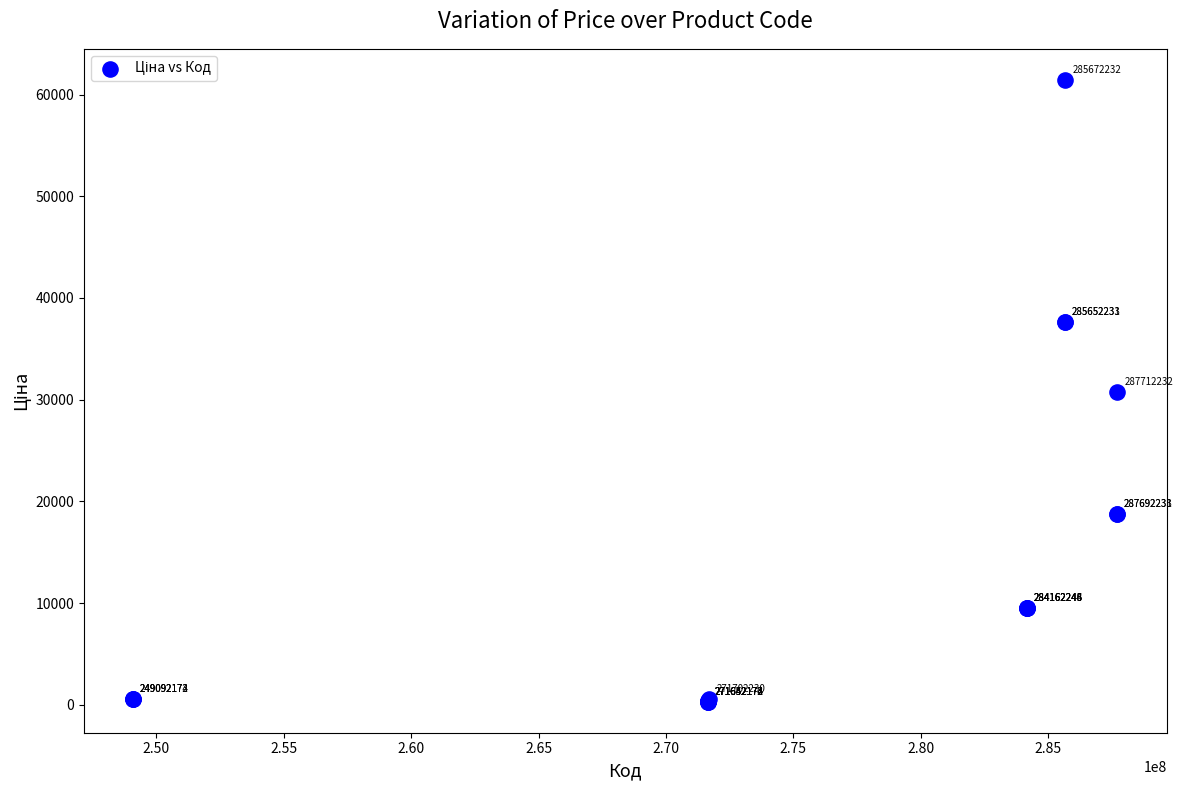

What Y value in the scatter plot is closest to 30872?

30717.1